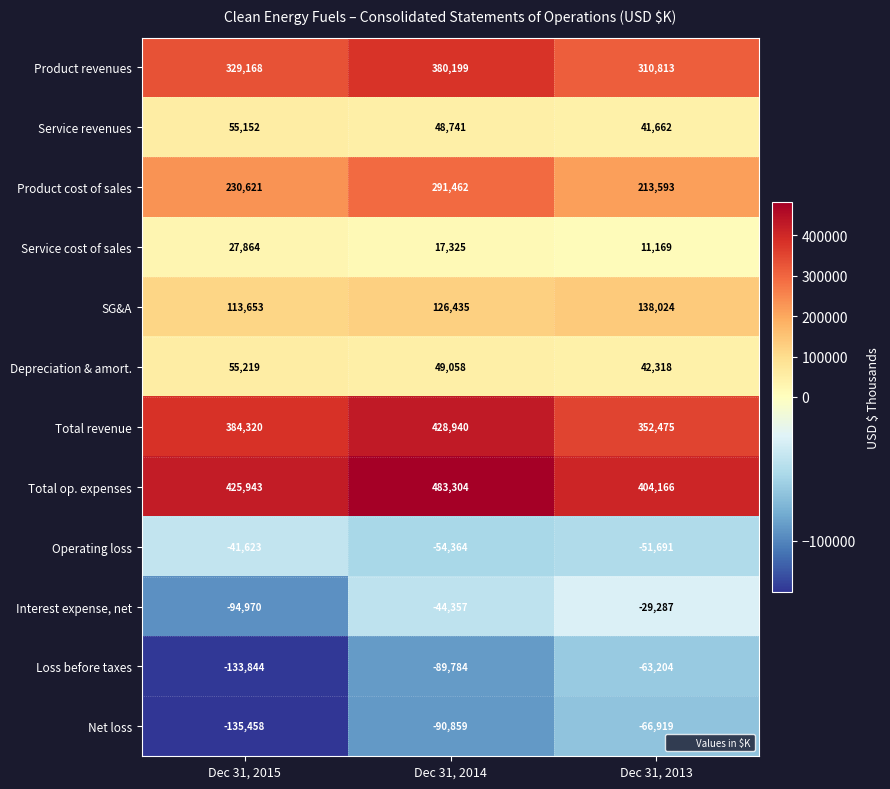

What is the sum of all SG&A values?

378112